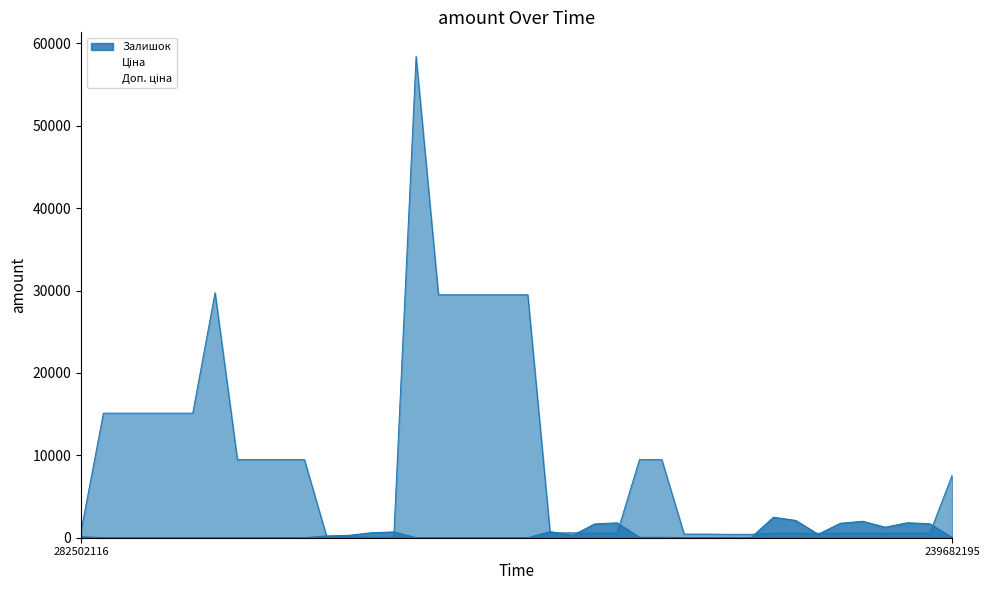

What are all the series names shown in the legend?

Ціна, Доп. ціна, Залишок